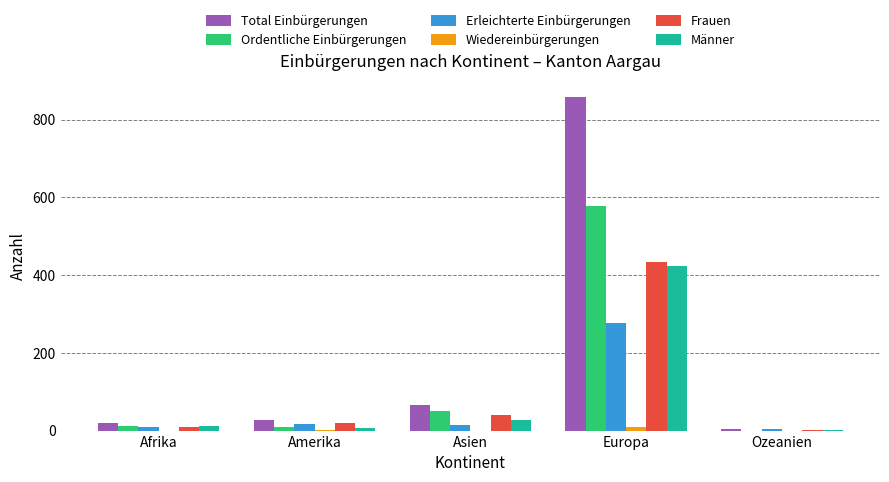

How many groups of bars are there?

5